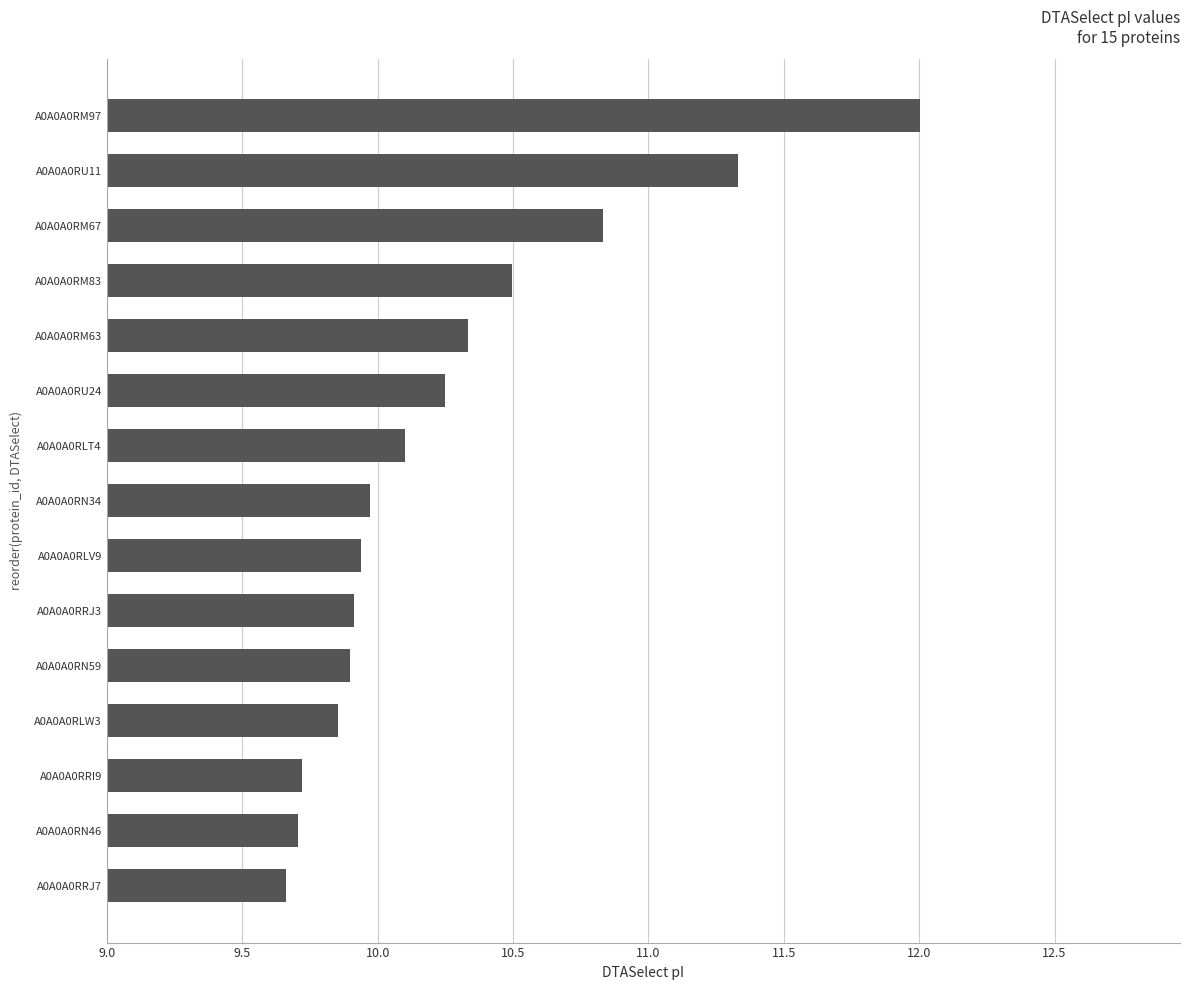

What is the minimum value shown in the chart?

9.7